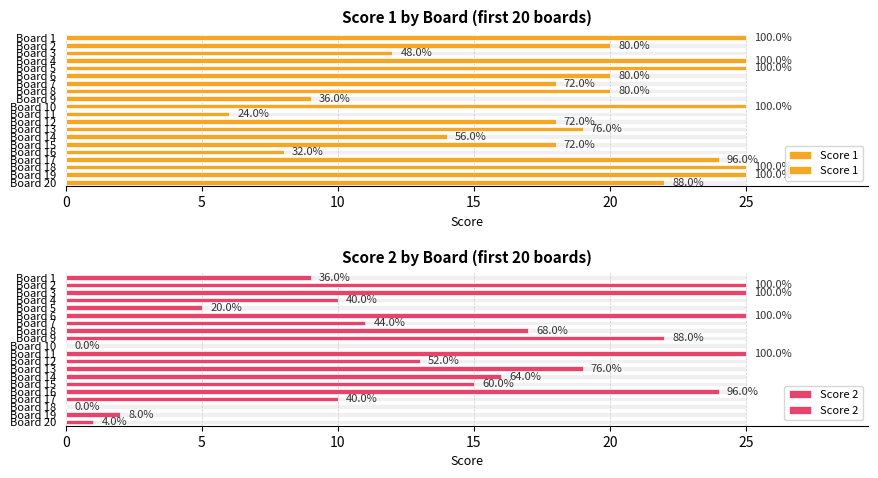

What is the maximum value for Score 1?

25